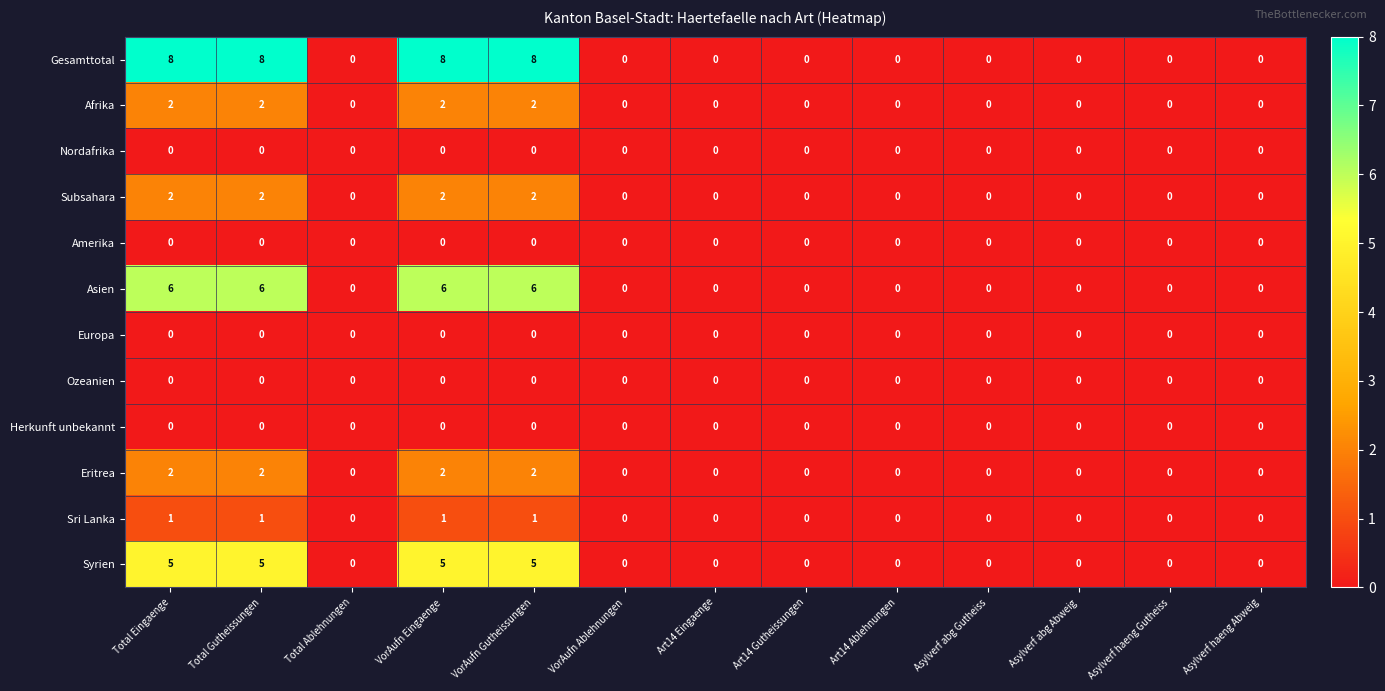

At how many categories does at least one series exceed 7?

4